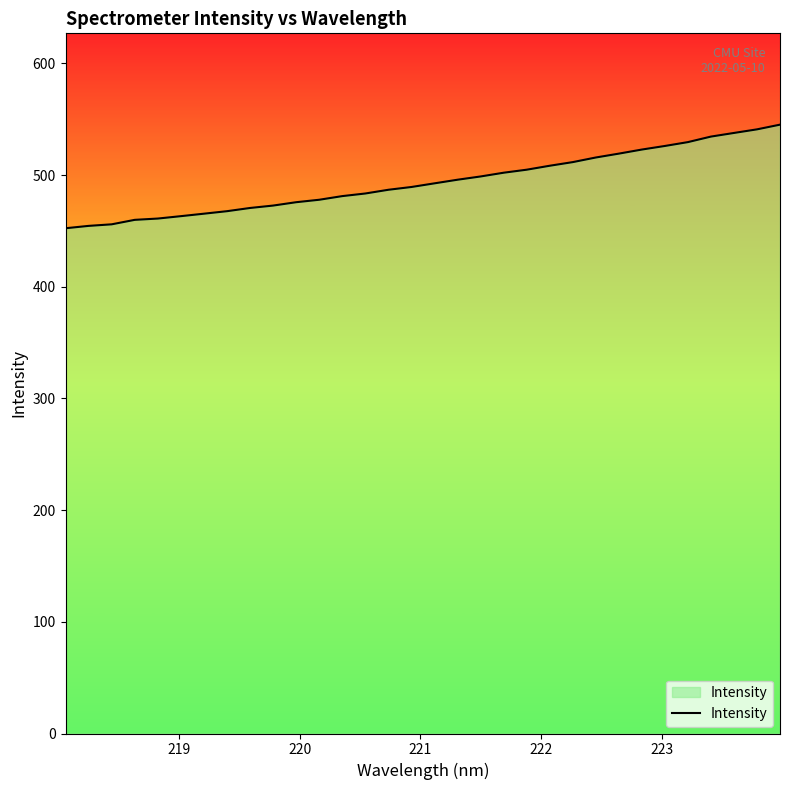

What is the greatest value displayed?

545.2